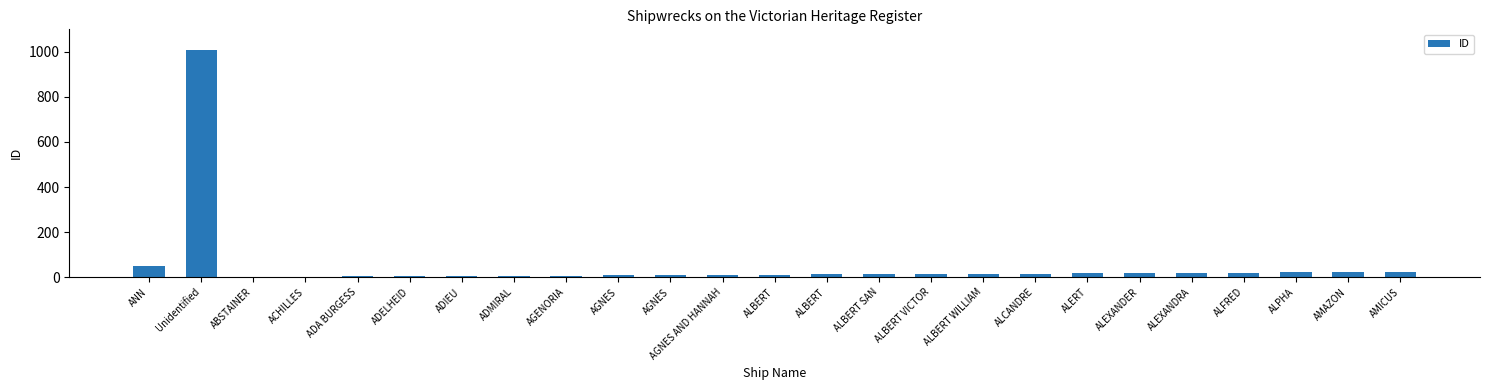

What is the label of the 19th bar from the right?

ADIEU